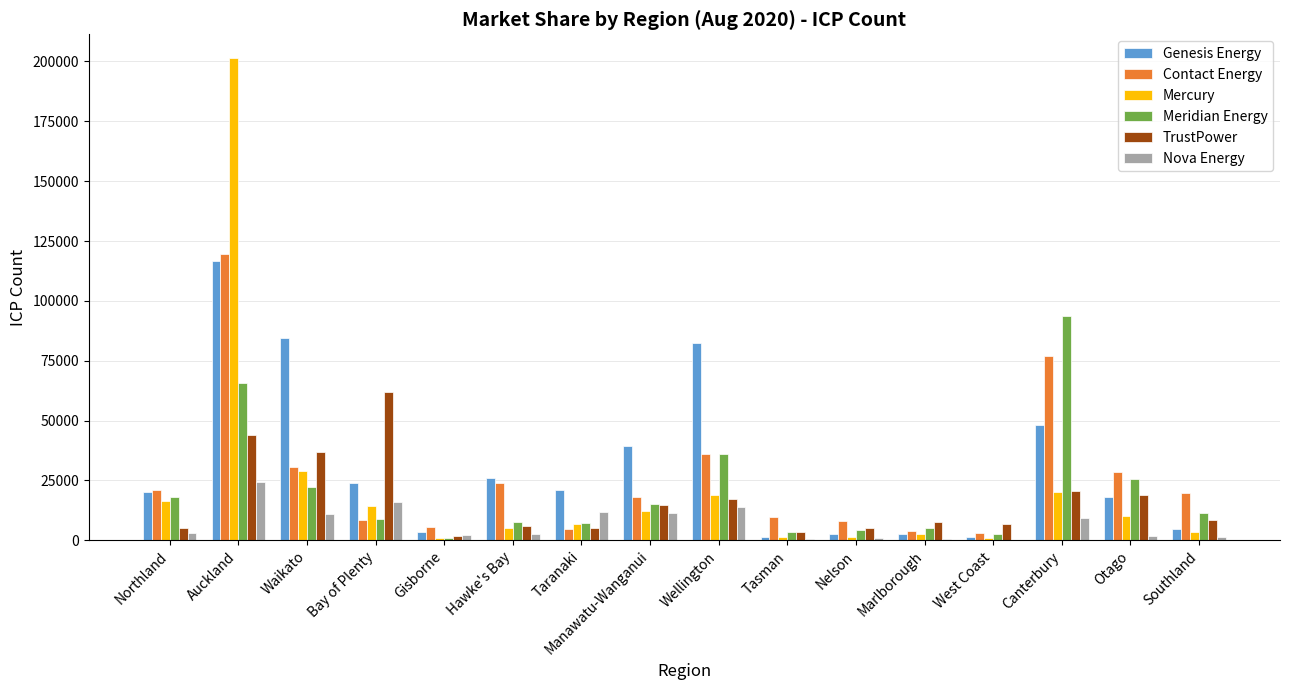

The value of Mercury at Tasman is 1209. True or false?

True